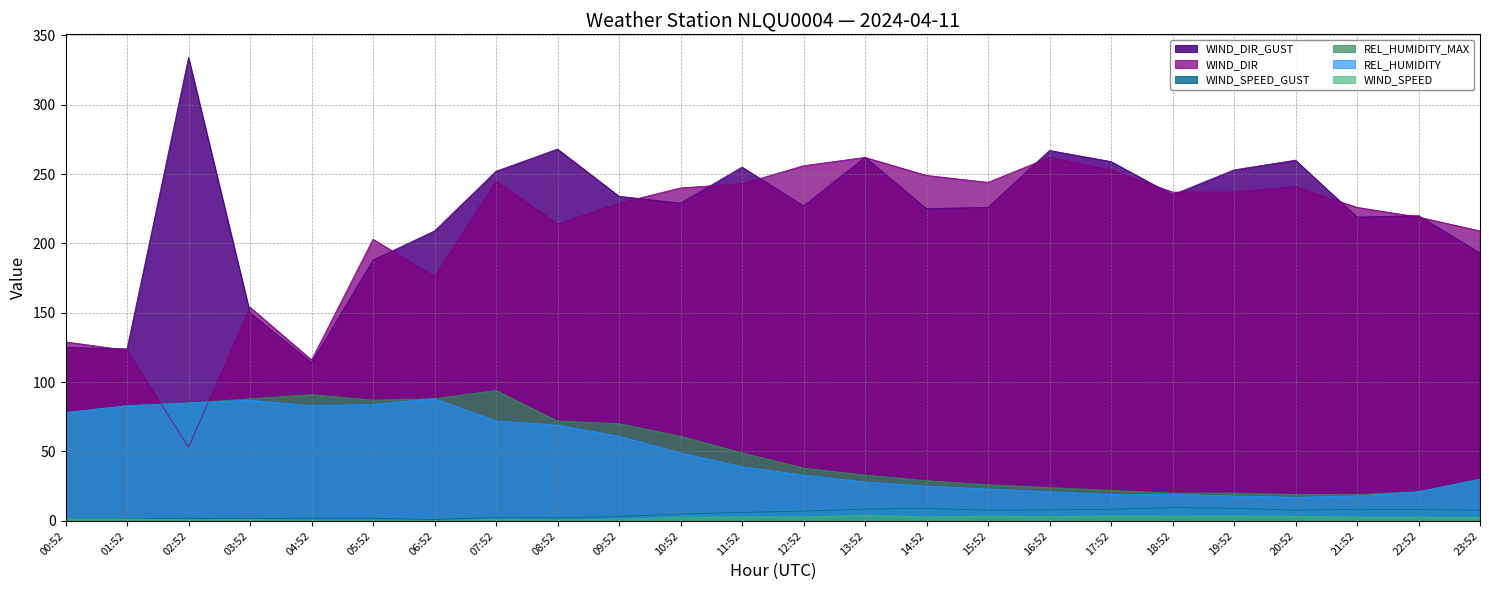

How many categories are shown in the chart?

24